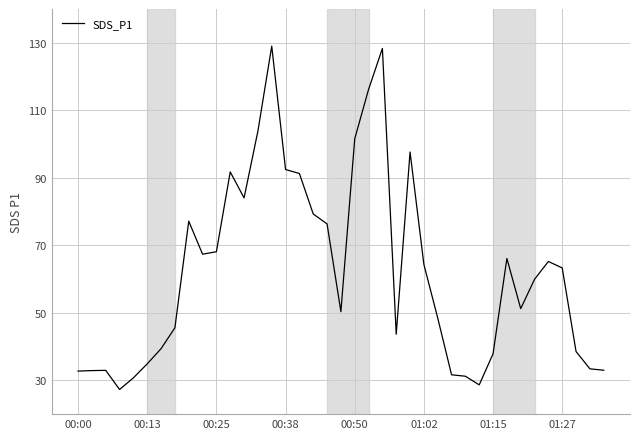

What is the smallest value displayed?

27.3